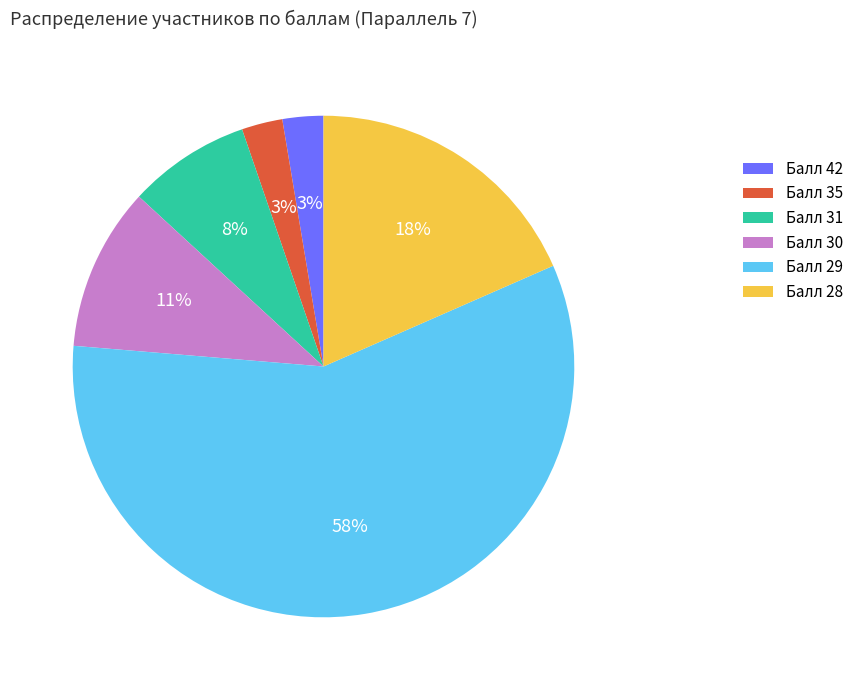

Which has a higher value, Балл 35 or Балл 31?

Балл 31